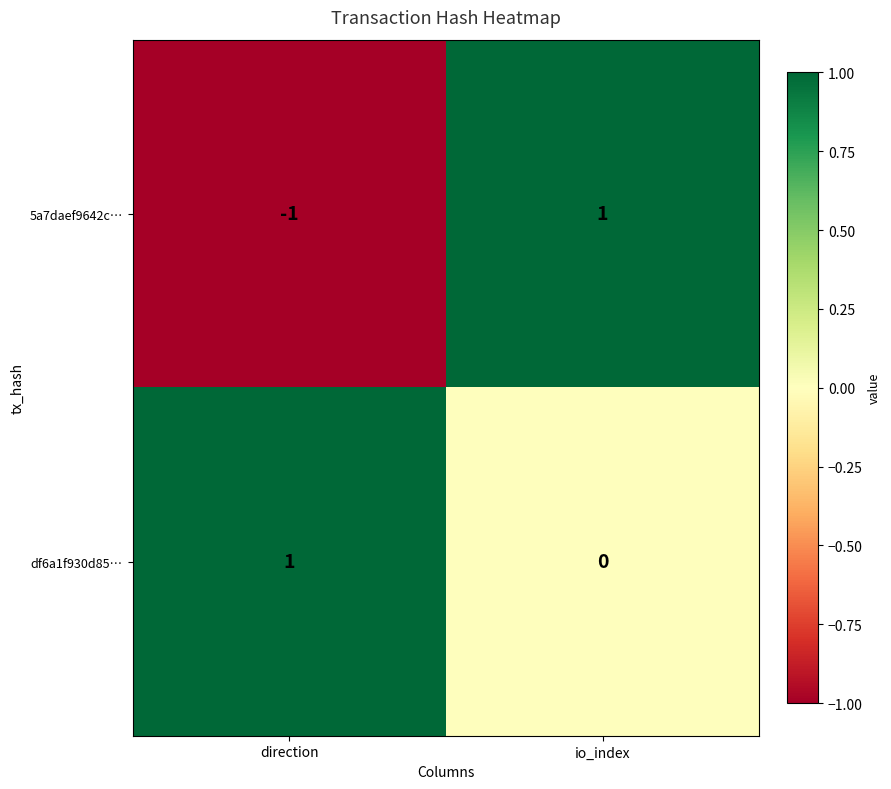

What is the difference between the highest and lowest values at io_index?

1